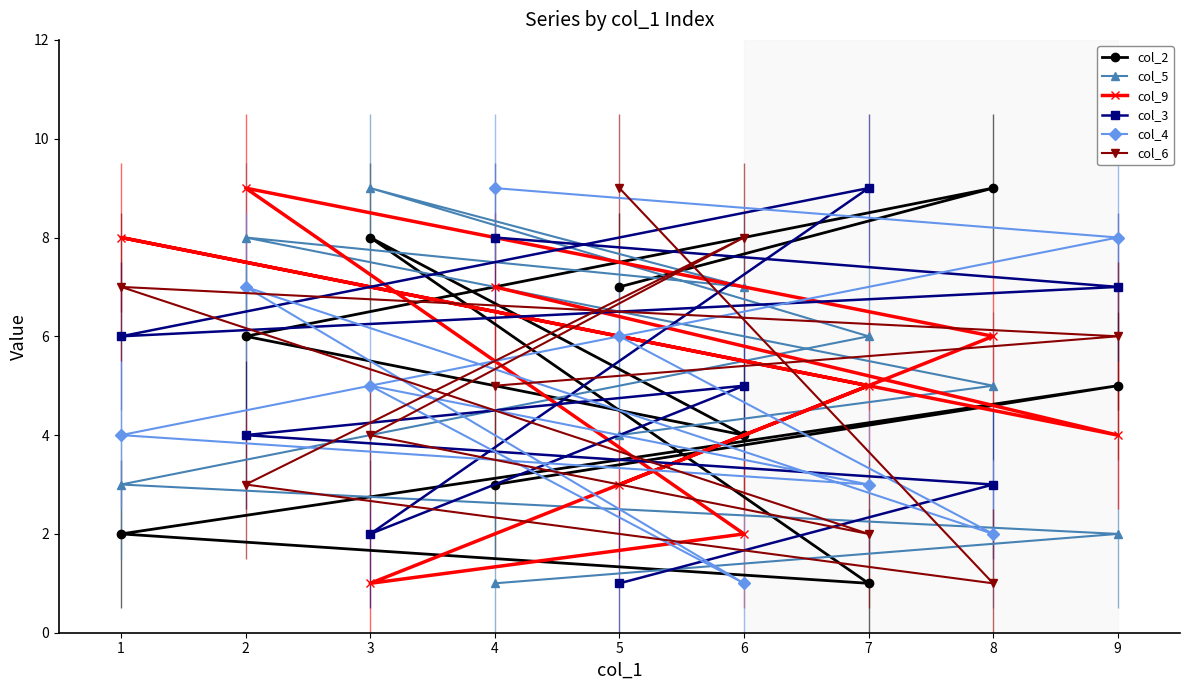

What is the difference between the maximum and minimum values in the col_4 series?

8